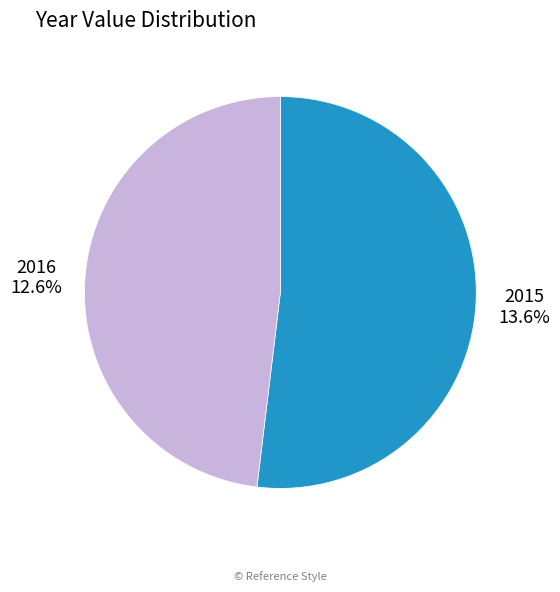

To the nearest percent, what percentage of the pie is 2015?

52%